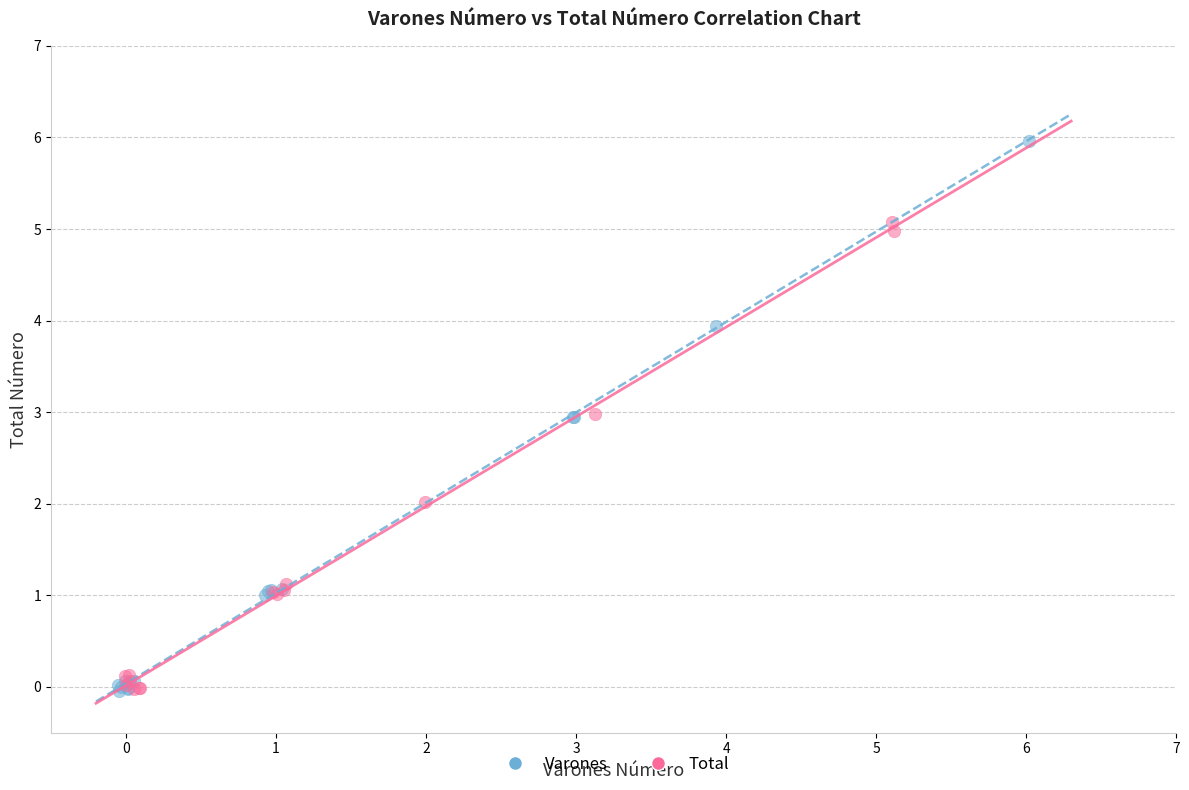

Which series has the widest spread of Y values?

Varones